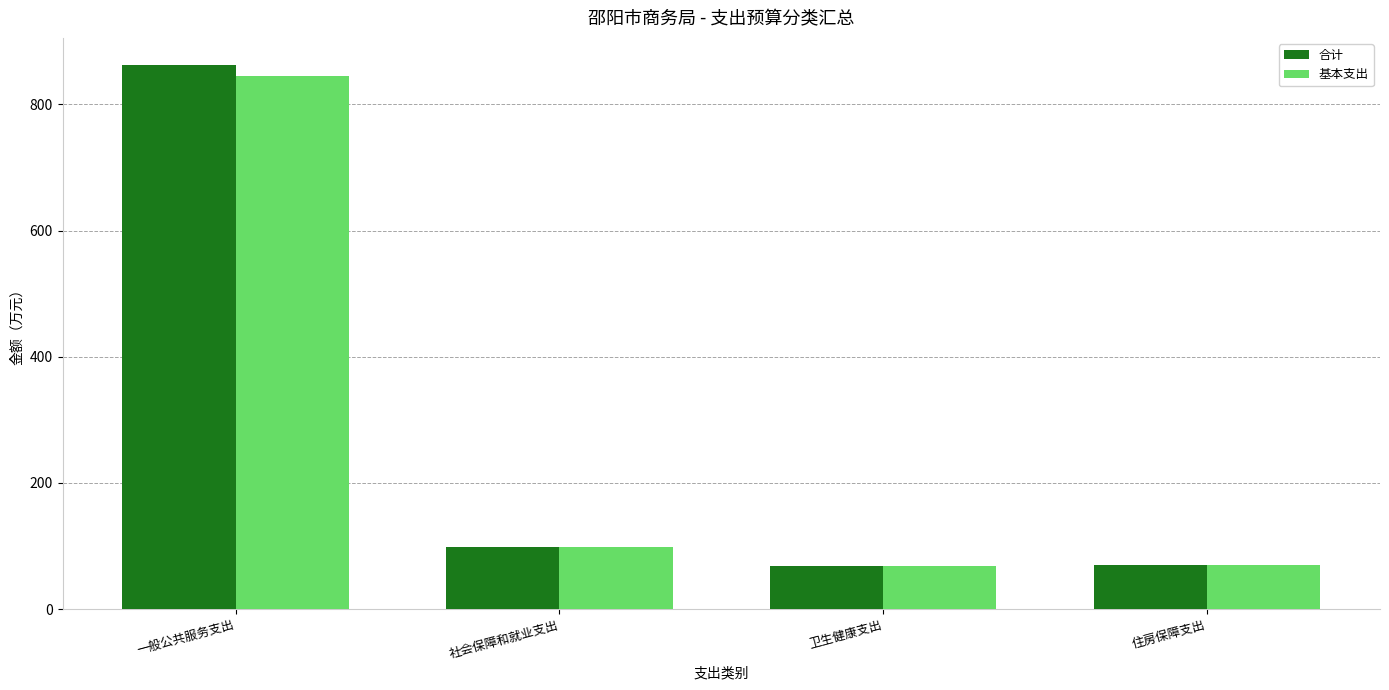

How many bars are there in total?

8